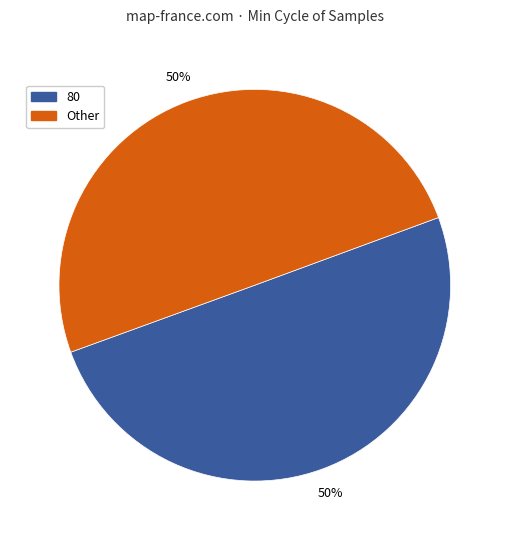

Count the number of slices in the pie.

2